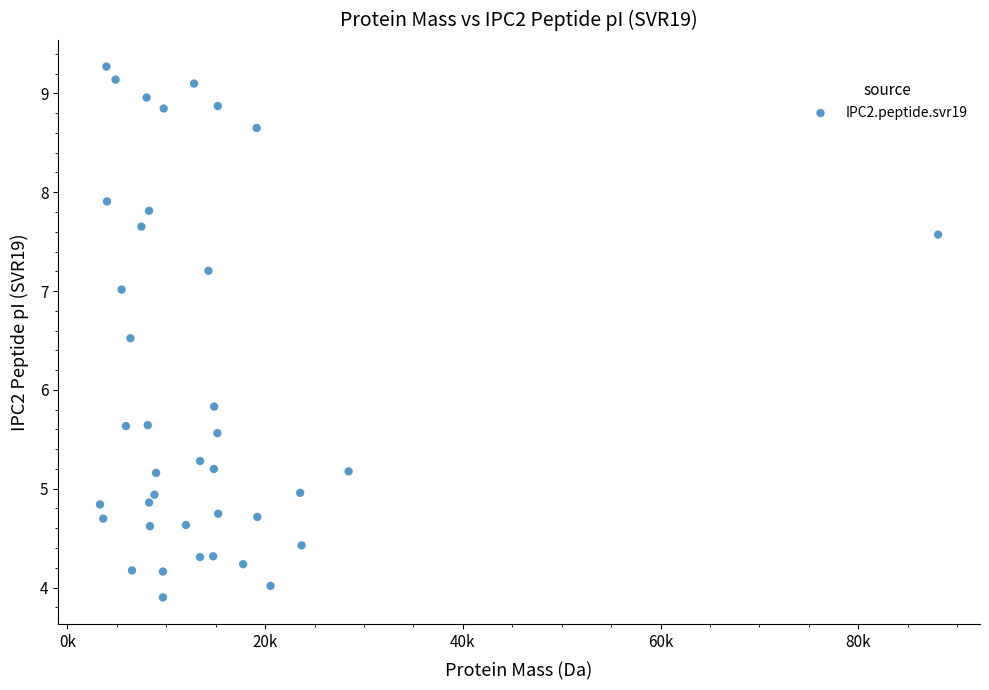

What Y value in the scatter plot is closest to 6?

5.8